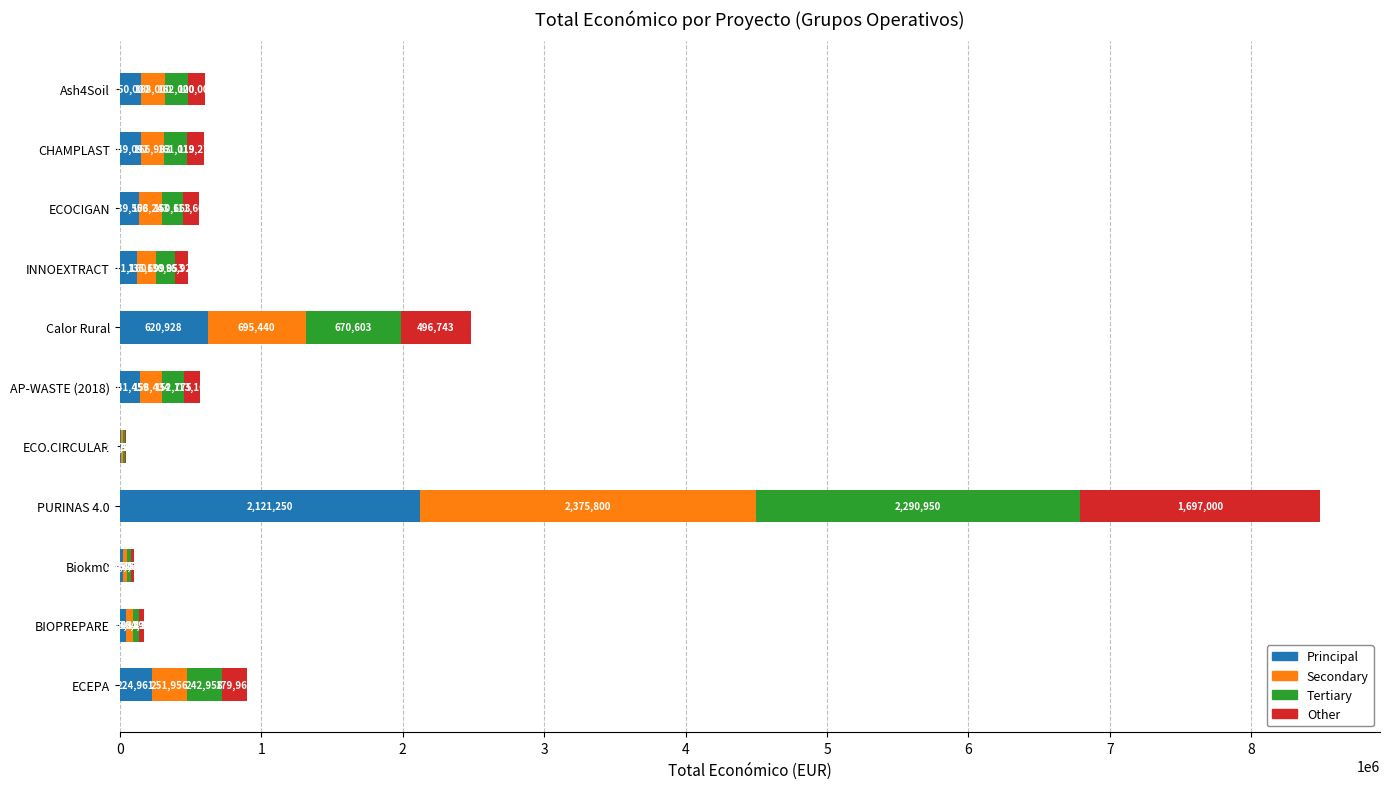

The Principal series shows 150000.0 at Ash4Soil. True or false?

True